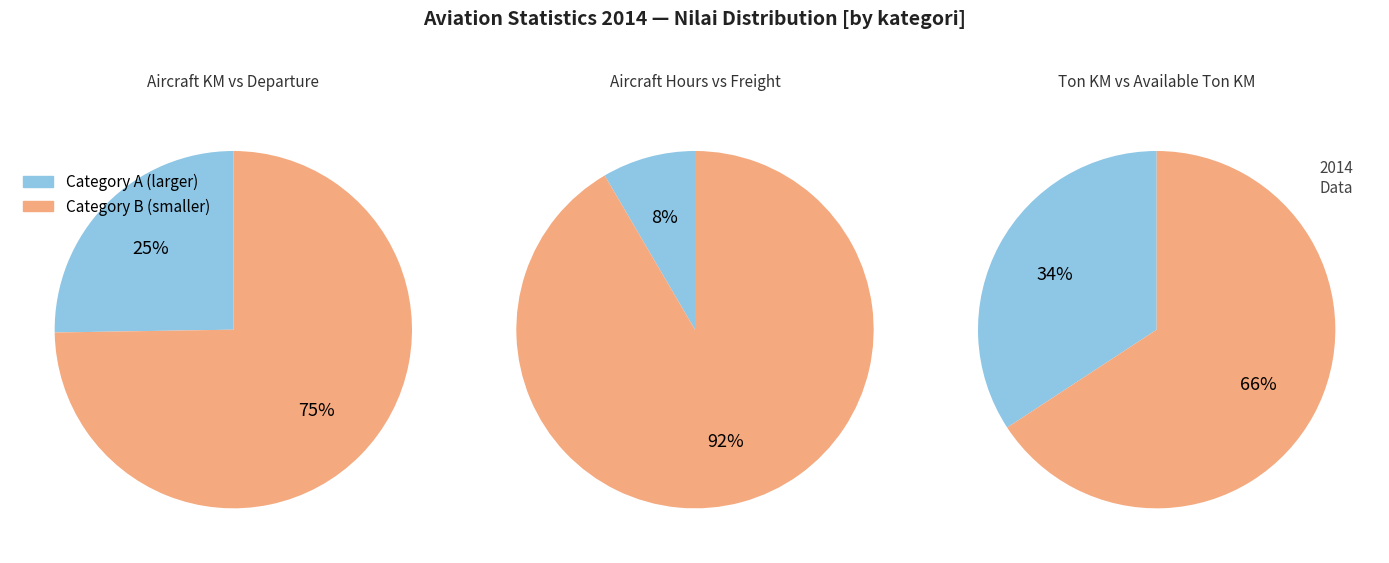

Is it true that Available Ton KM is 43% of the pie?

False